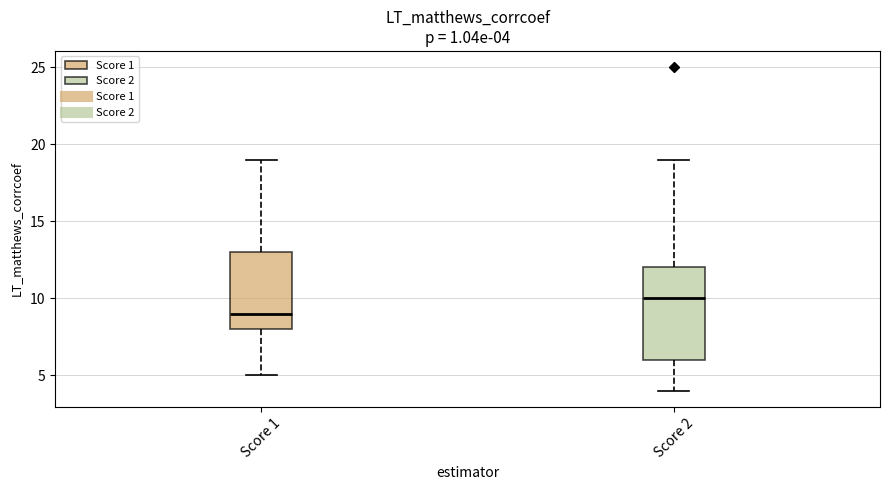

Which box's median line is the lowest?

Score 1